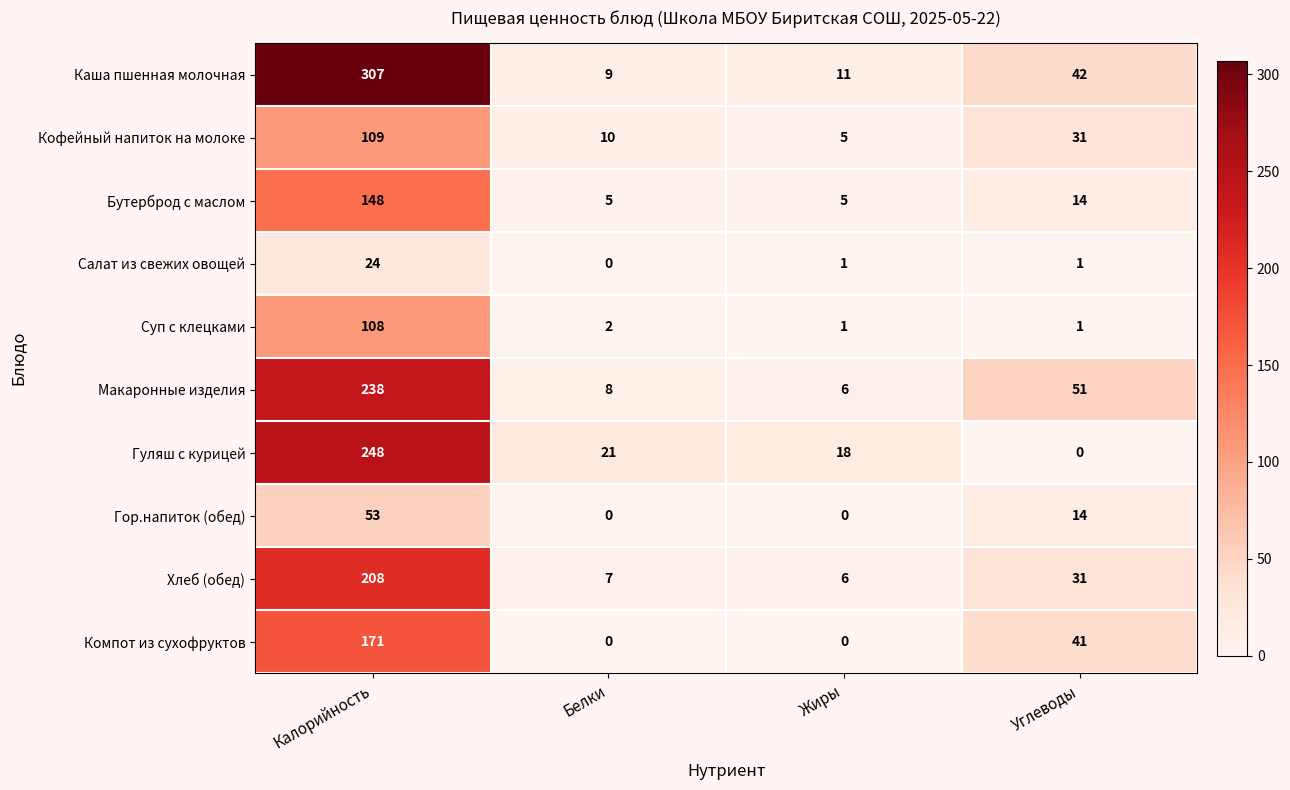

List the series in order of their peak value, highest first.

Каша пшенная молочная, Гуляш с курицей, Макаронные изделия, Хлеб (обед), Компот из сухофруктов, Бутерброд с маслом, Кофейный напиток на молоке, Суп с клецками, Гор.напиток (обед), Салат из свежих овощей